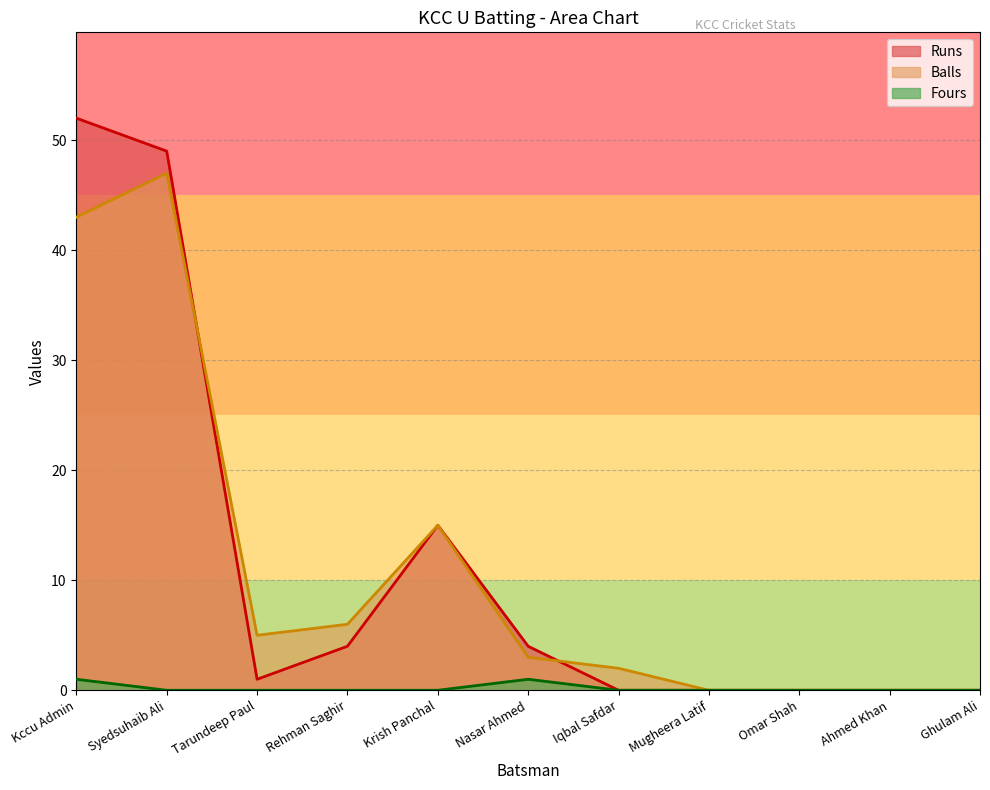

Which series has the largest total across all categories?

Runs